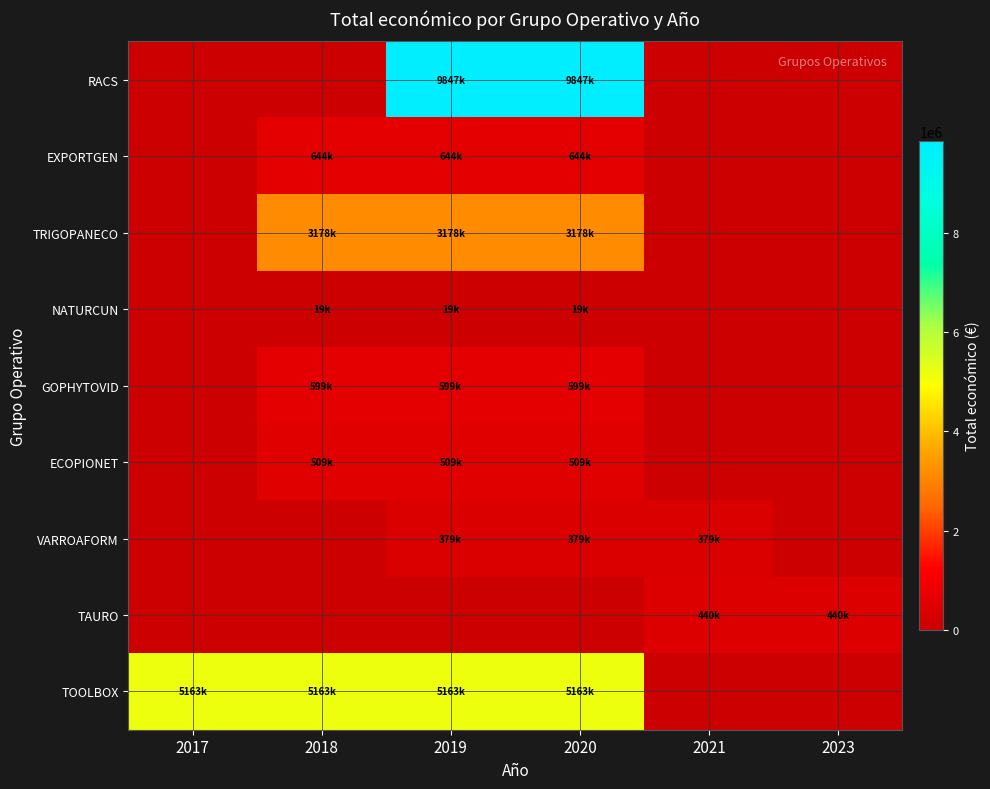

Which series changed the most between 2020 and 2023?

RACS